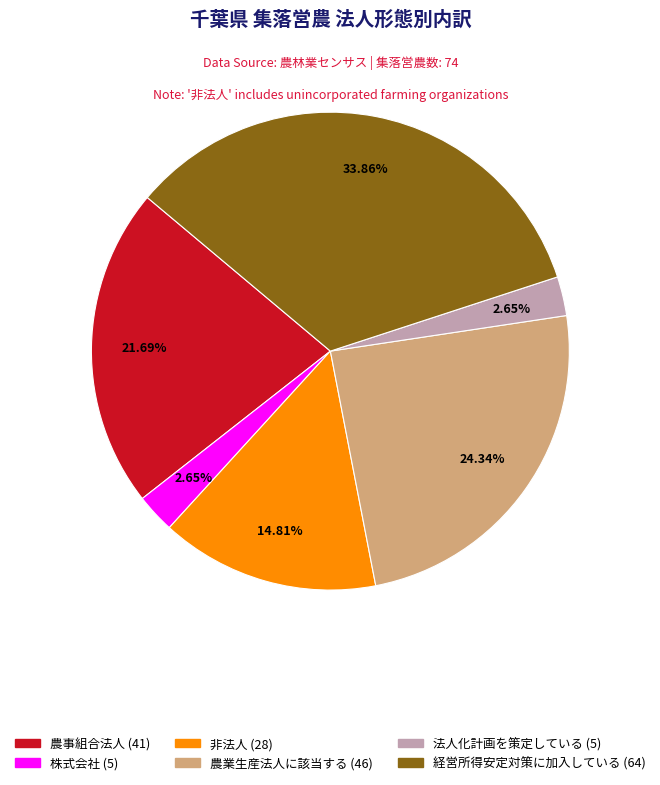

Is there a majority slice in this chart?

No